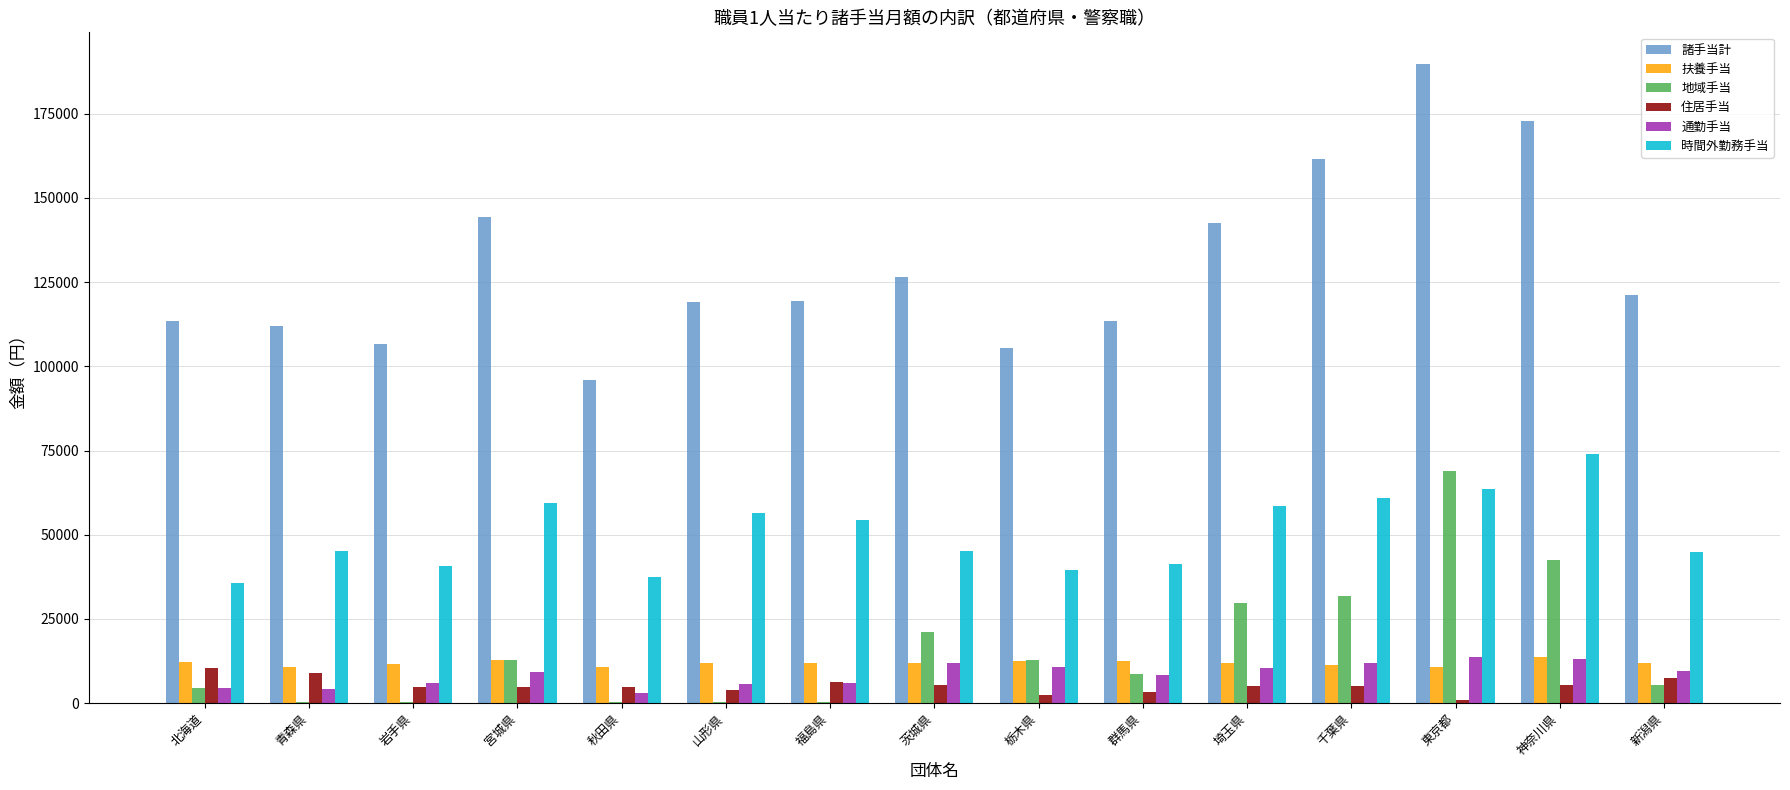

How many categories are shown in the chart?

15